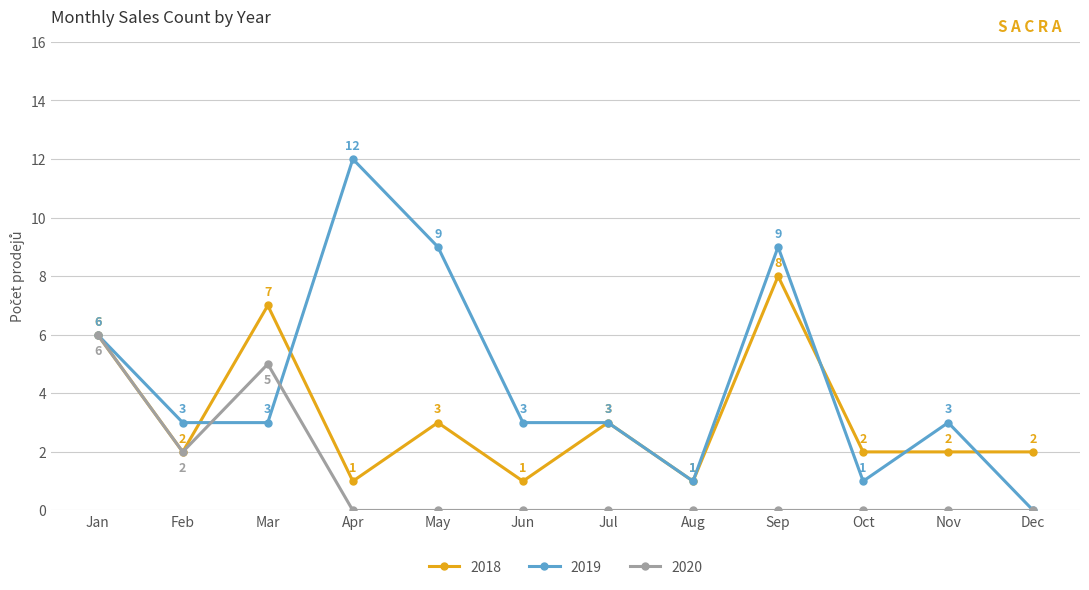

Which category has the highest value in the 2018 series?

Sep